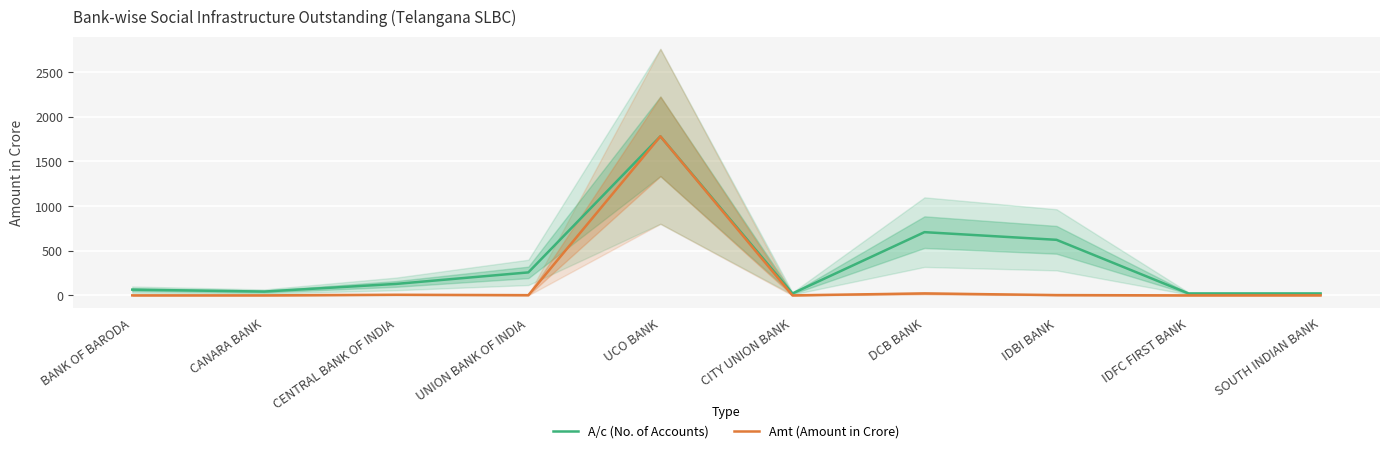

What is the highest value of the A/c (No. of Accounts) series?

1781.1